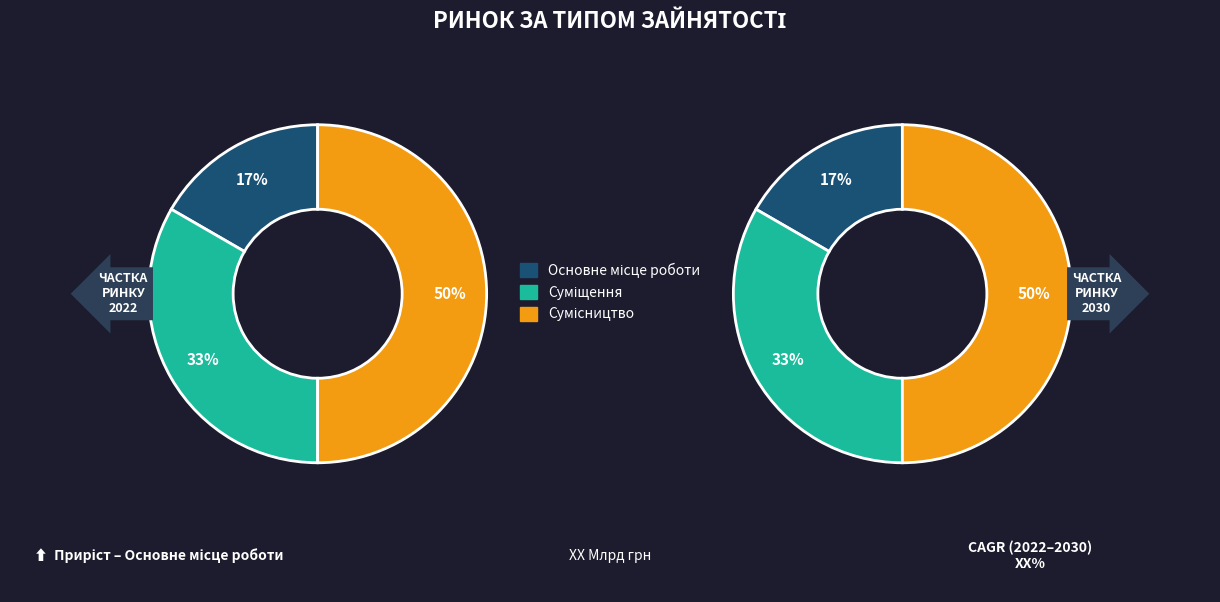

How many segments does this pie chart have?

3